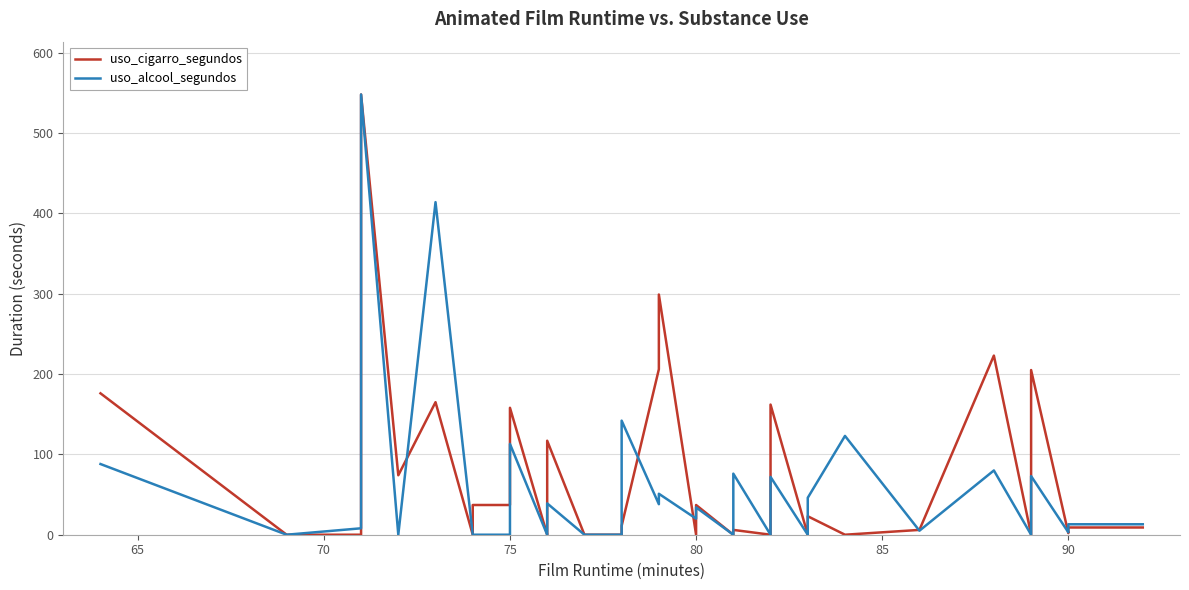

Which series has the largest total across all categories?

uso_cigarro_segundos